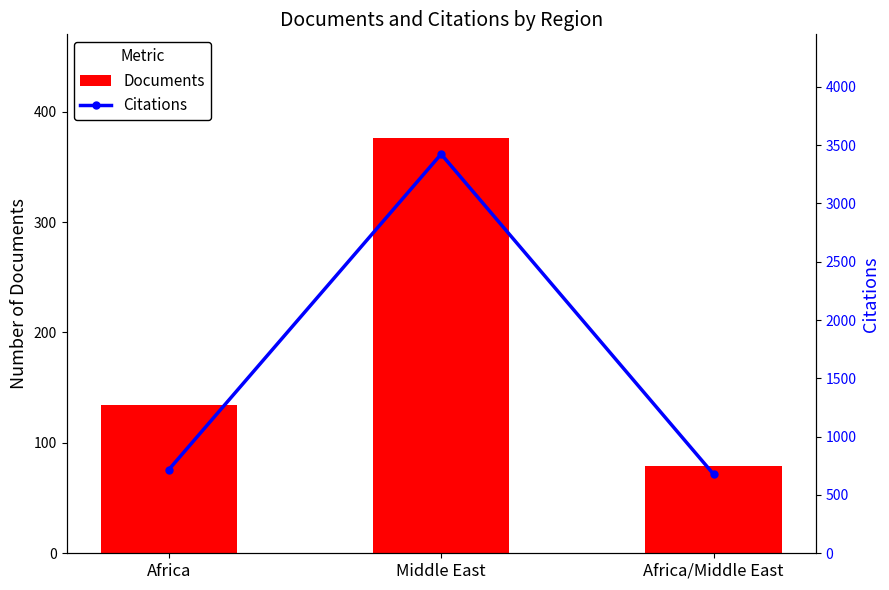

Reading right to left, what are all the values shown in this chart?

Documents: Africa/Middle East=79	Middle East=376	Africa=134
Citations: Africa/Middle East=678	Middle East=3423	Africa=716